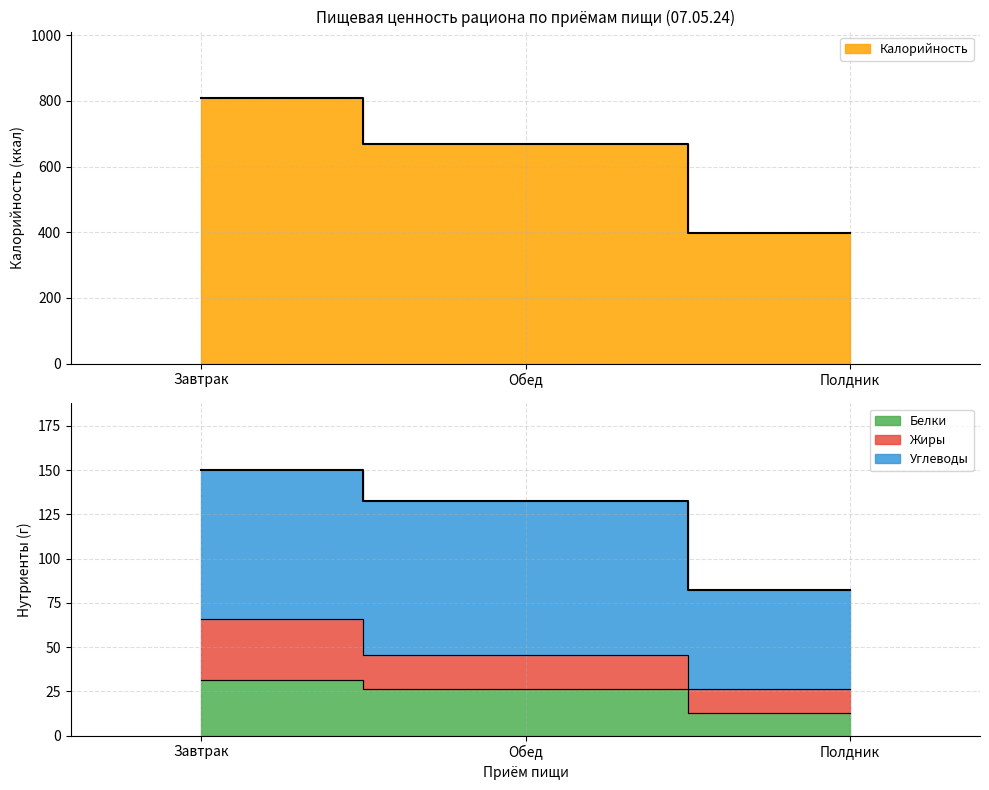

At which label is Калорийность closest to 603?

Обед